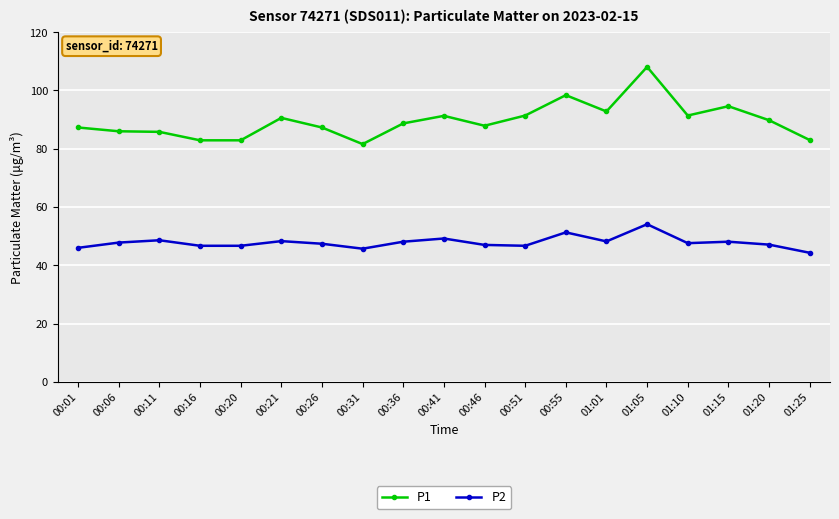

What is the difference between the second highest and minimum values in the P1 series?

16.8